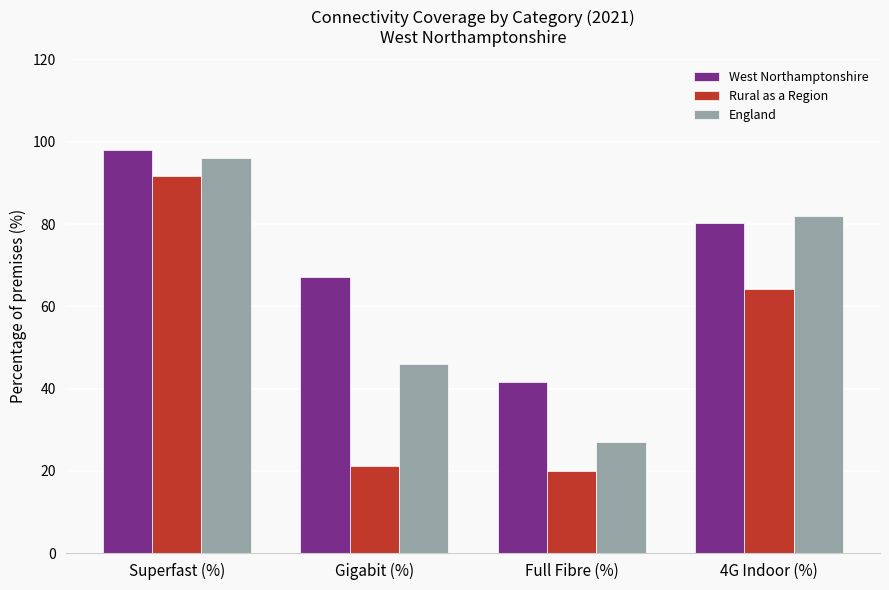

What is the spread (max minus min) of values at Gigabit (%)?

46.0